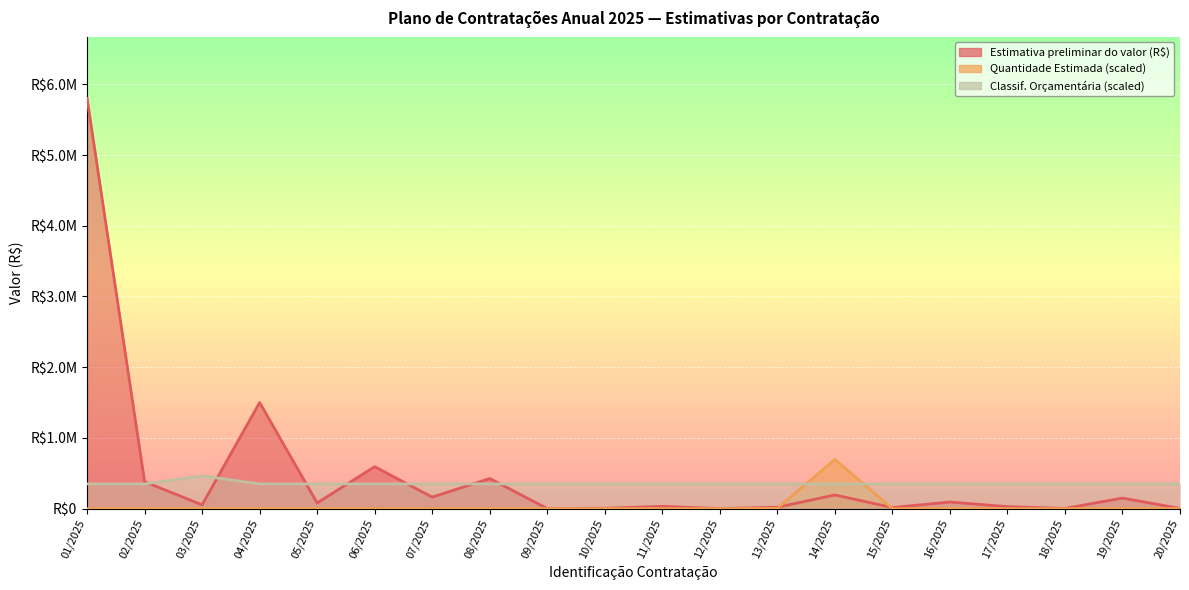

True or false: Estimativa preliminar do valor (R$) and Quantidade Estimada intersect in this chart.

True